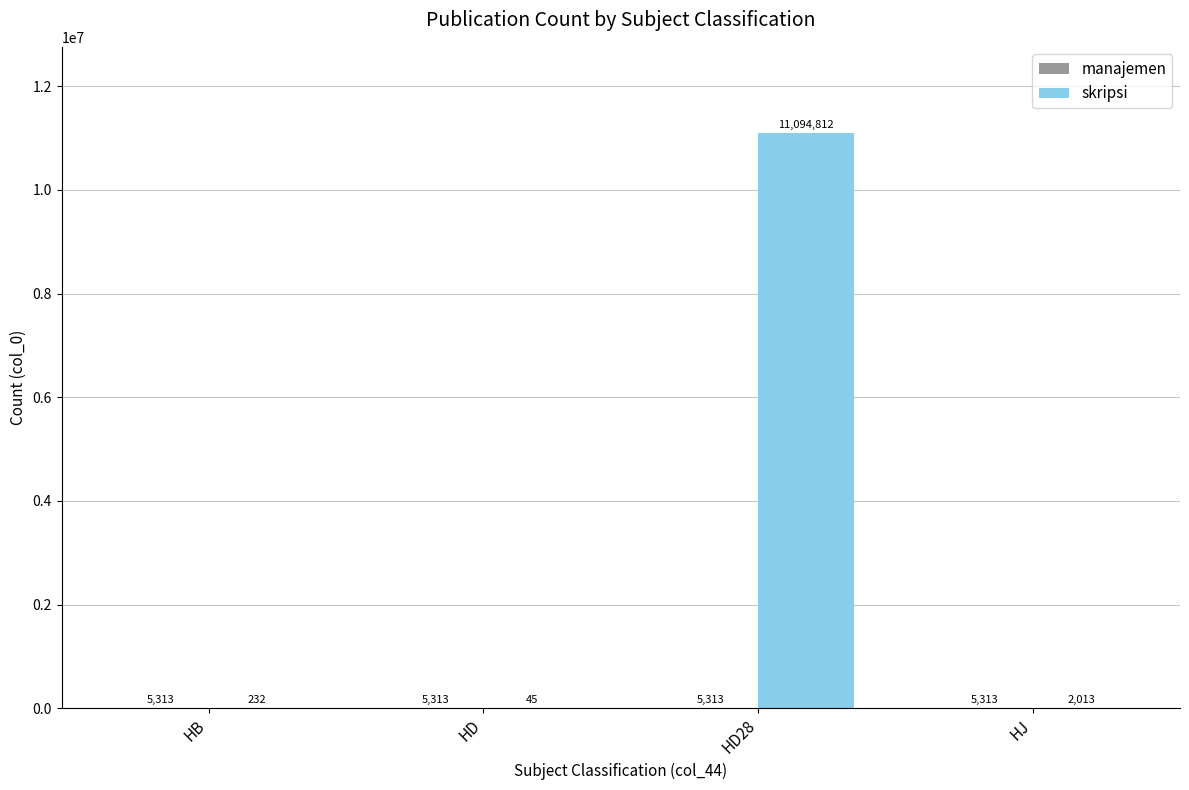

What is the maximum value shown in the chart?

11094812